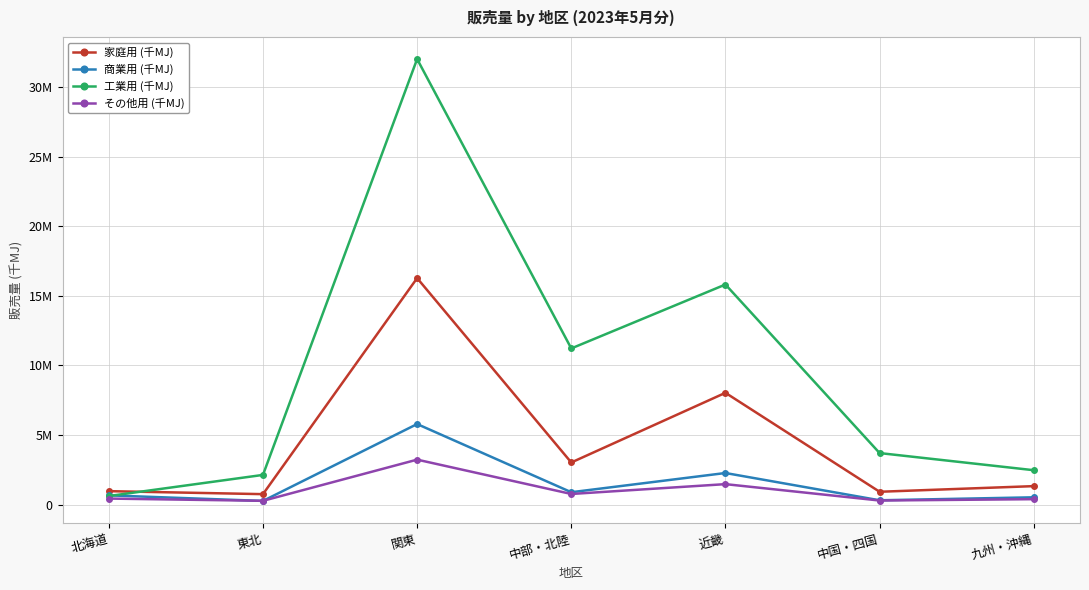

What is the difference between the maximum and minimum values in the 家庭用 (千MJ) series?

15519509